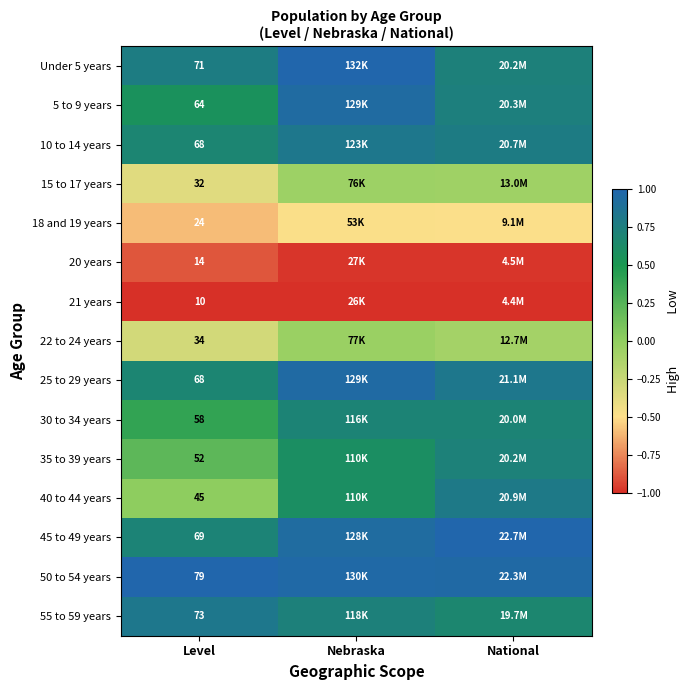

Where is 35 to 39 years nearest to the value 0?

Level